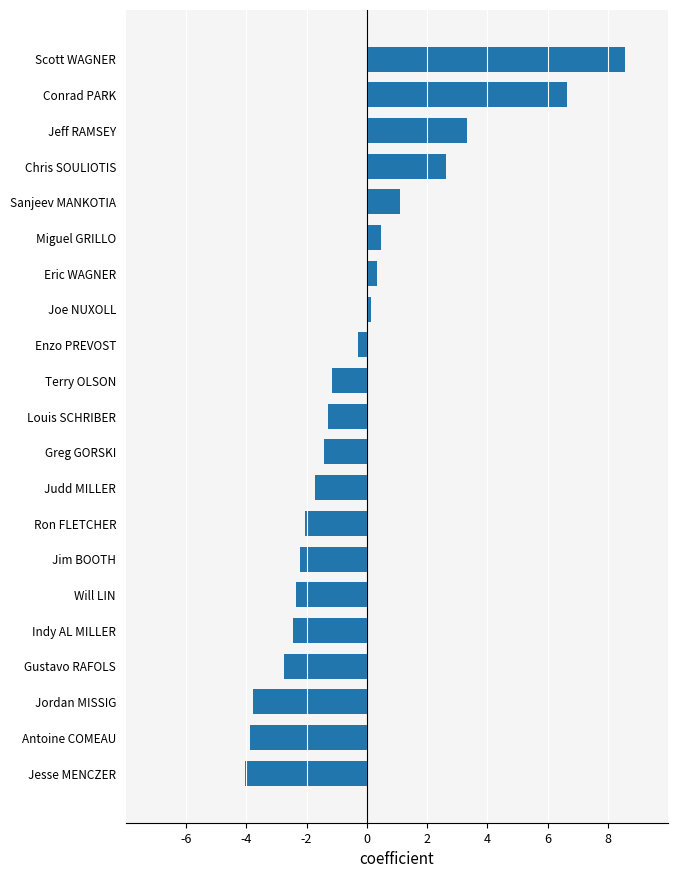

What is the difference between the maximum and minimum values?

12.6